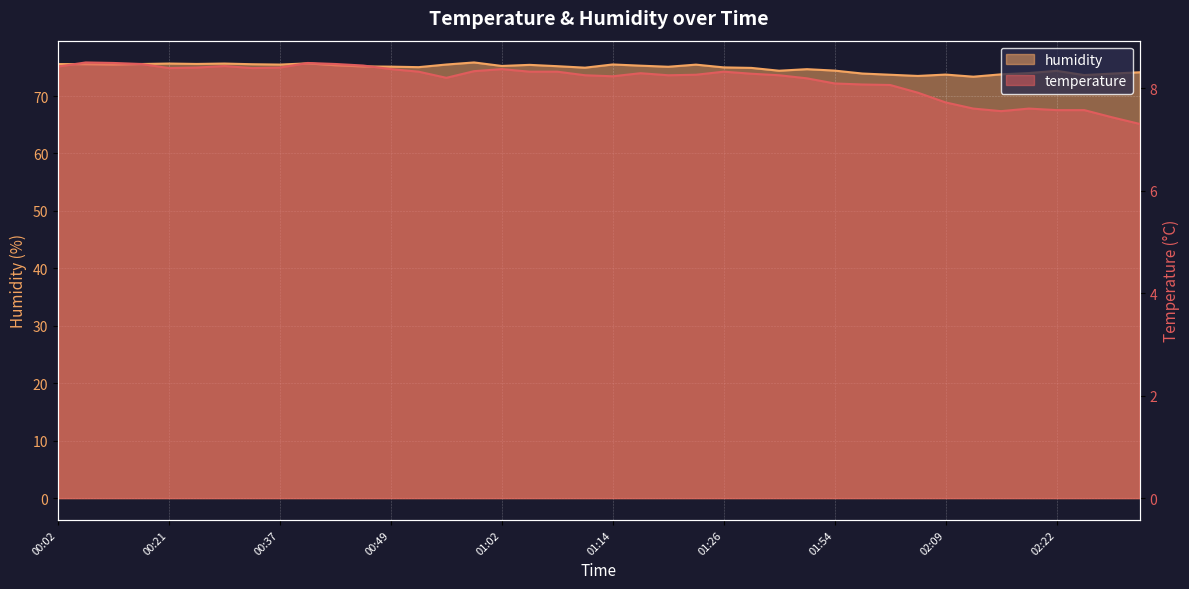

Which has a higher value, 02:00 or 00:31?

00:31